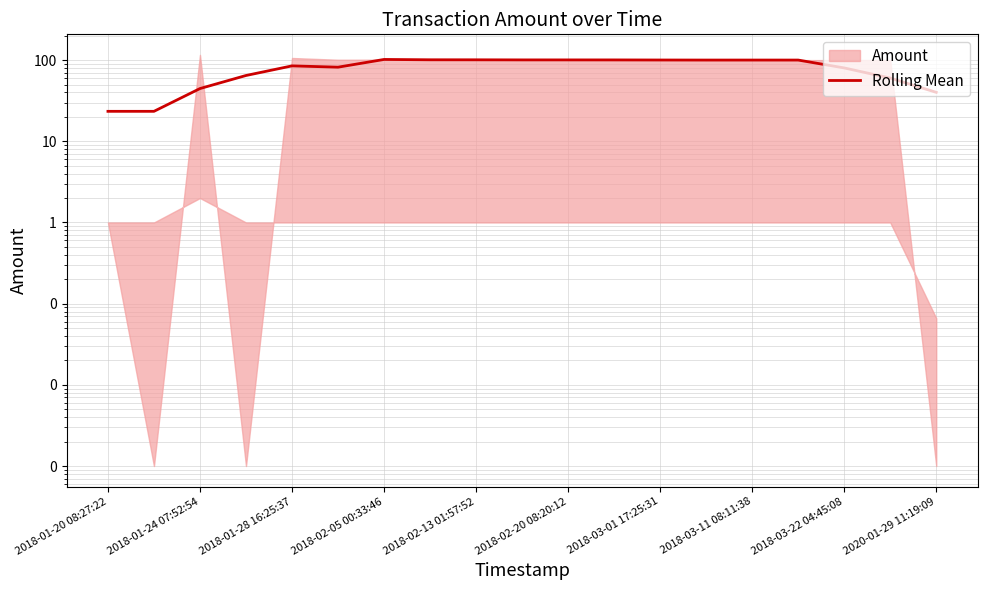

What is the average value?

79.5